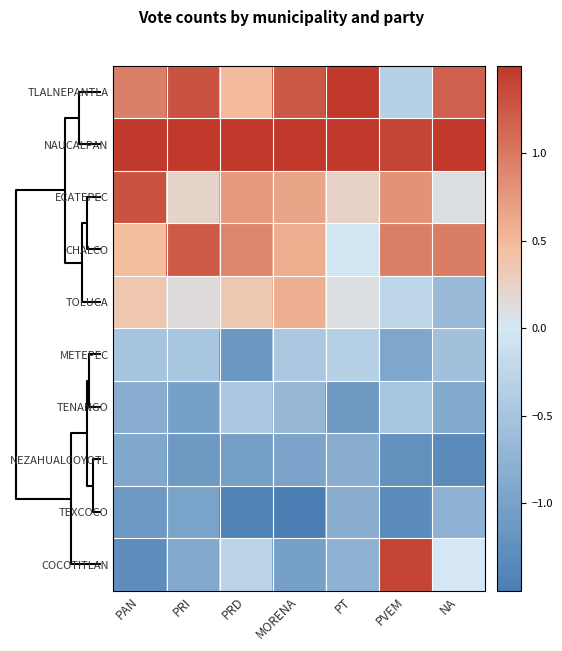

How many distinct data groups are displayed?

10